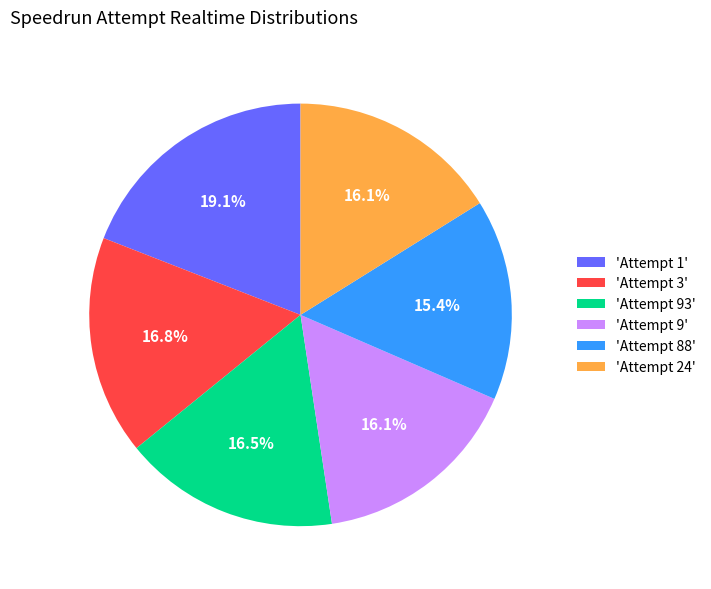

To the nearest percent, what is the average slice percentage?

17%